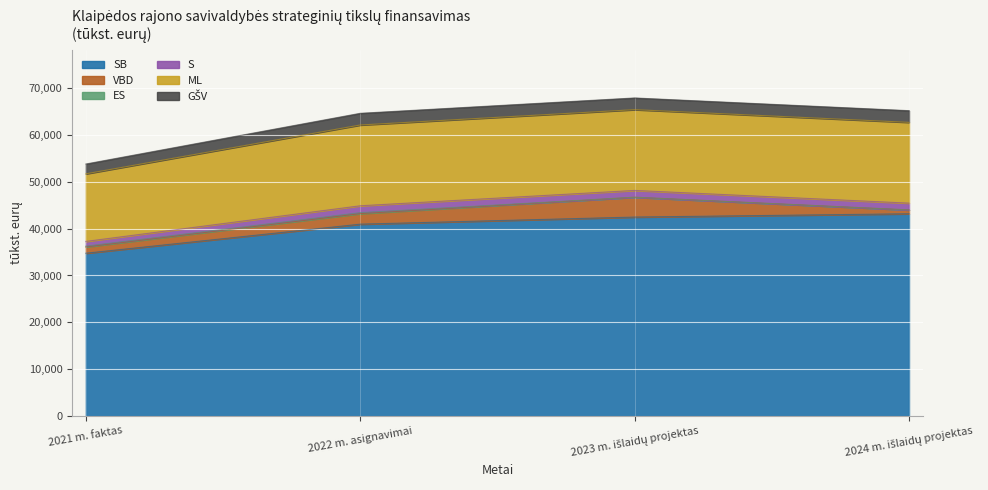

True or false: ES and S cross at least once.

False